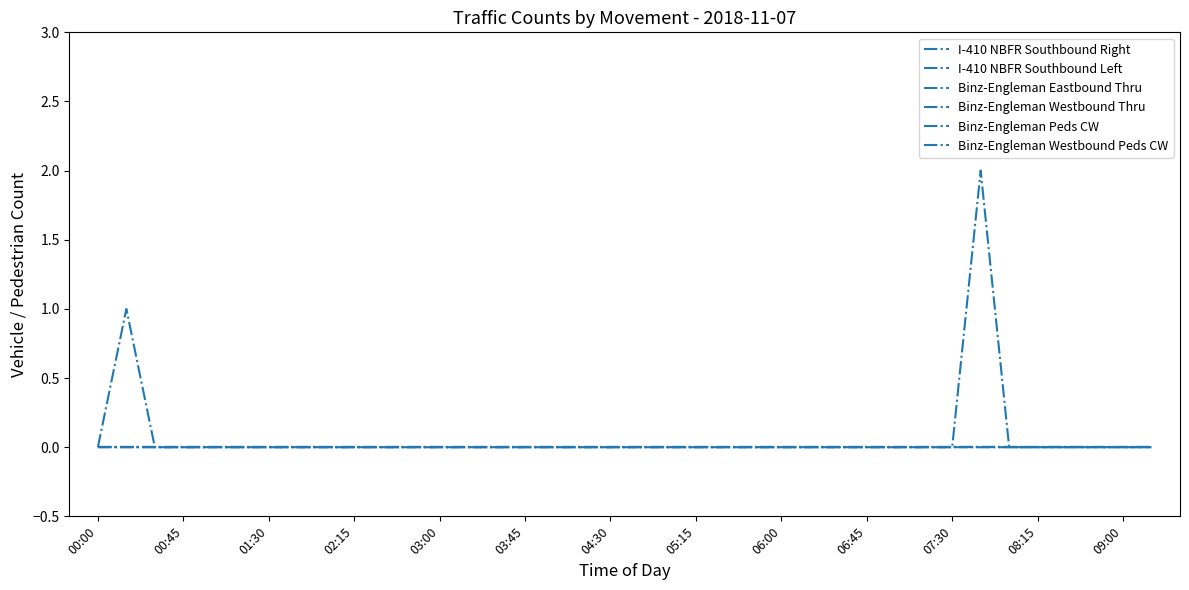

At how many categories does at least one series exceed 0?

2